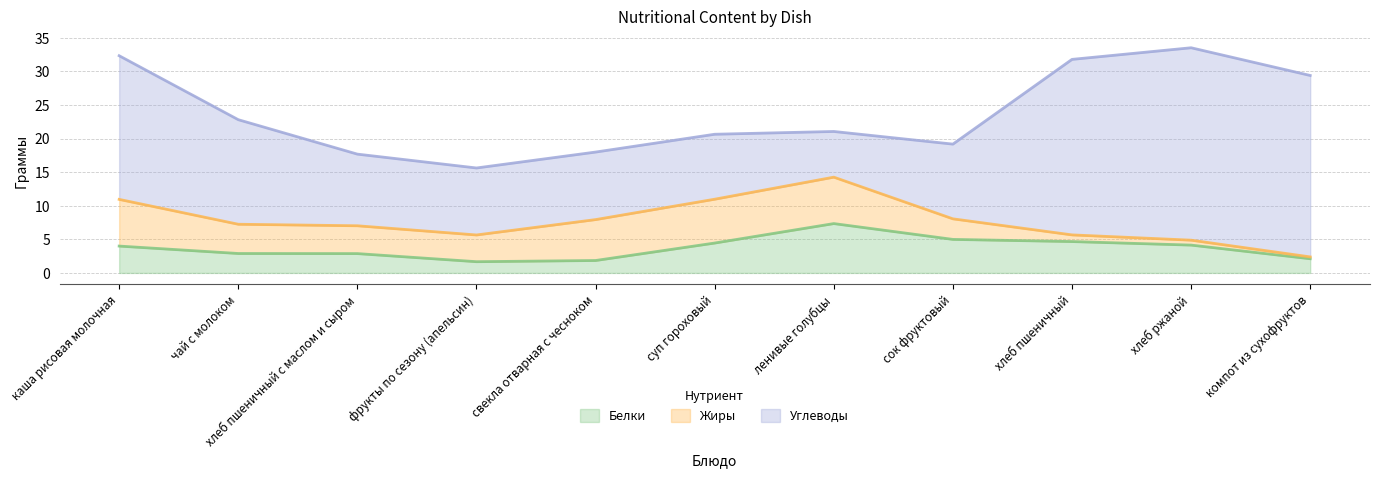

Where do Белки and Жиры first cross each other?

суп гороховый and ленивые голубцы